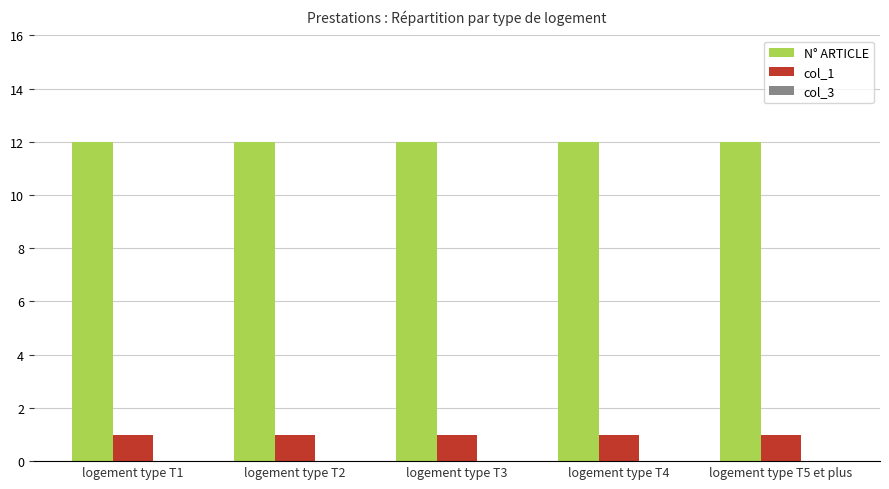

The value of col_1 at logement type T2 is 0. True or false?

False